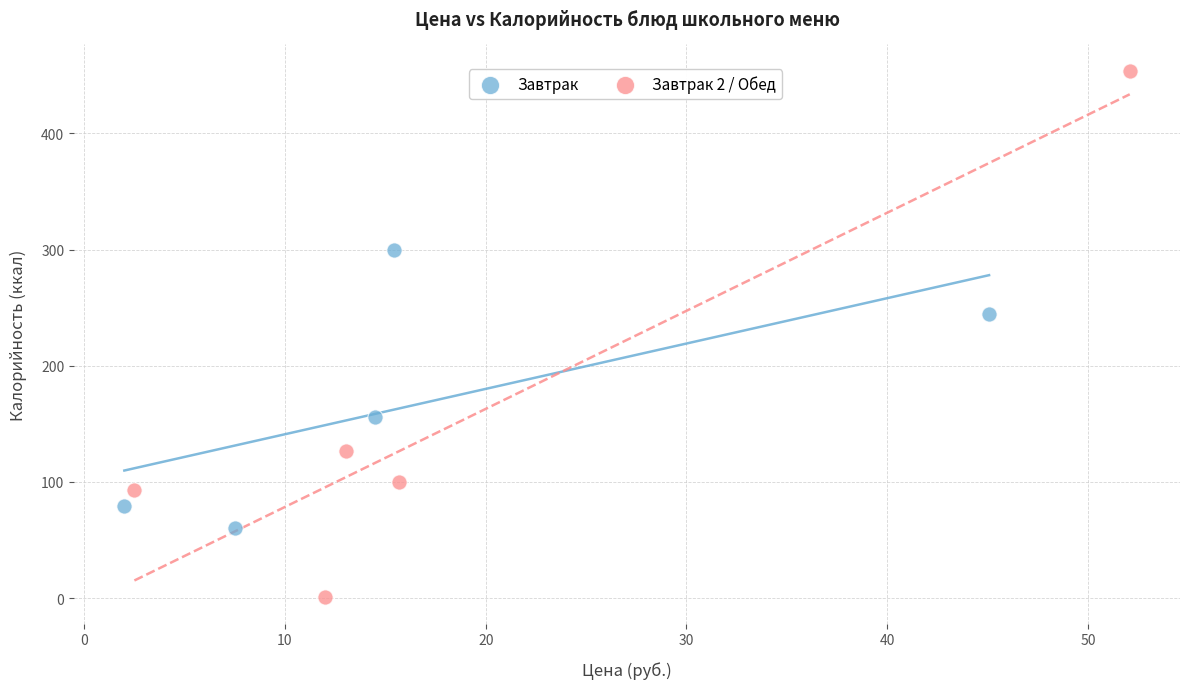

Which series has the widest spread of Y values?

Завтрак 2 / Обед